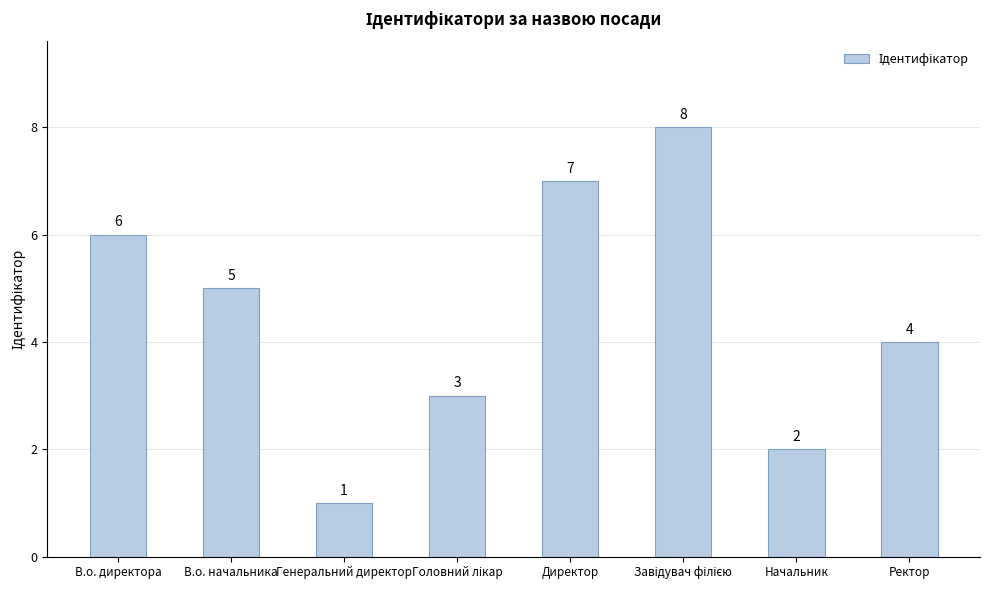

At which category does the chart reach its minimum across all series?

Генеральний директор